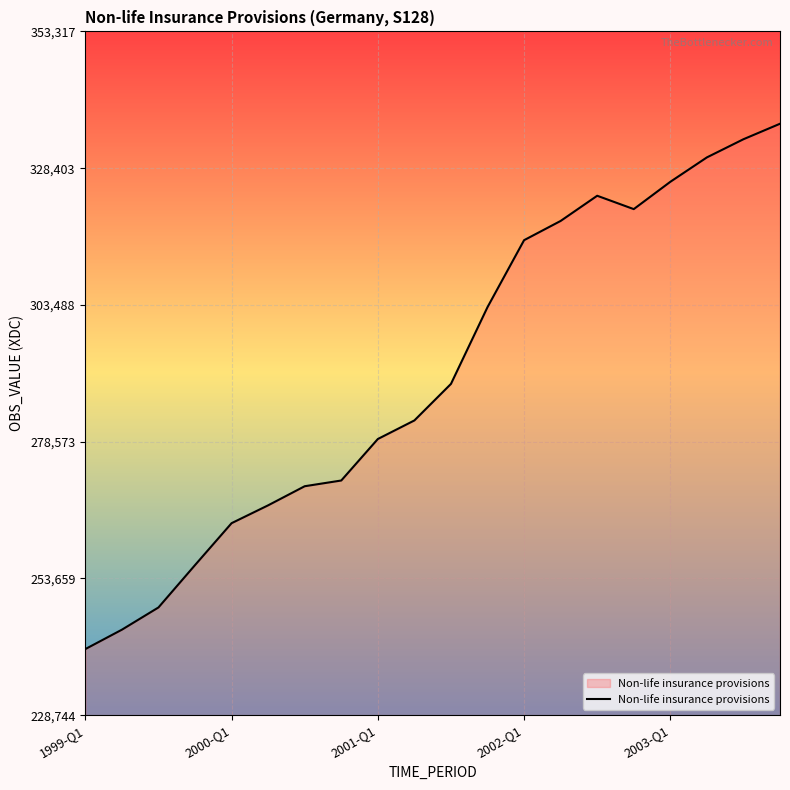

What is the greatest value displayed?

336493